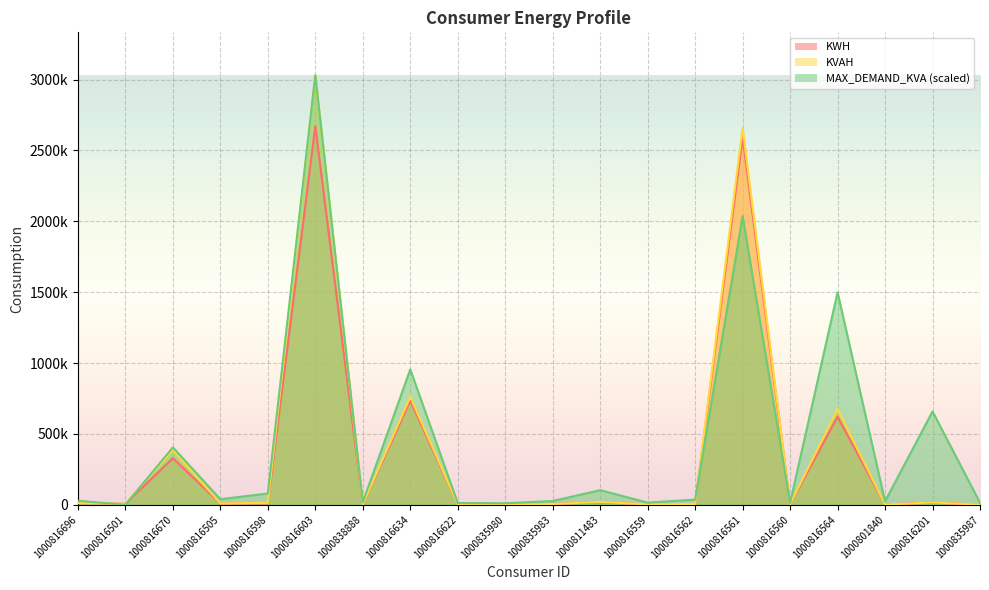

How many data points in KWH are above 9237?

9